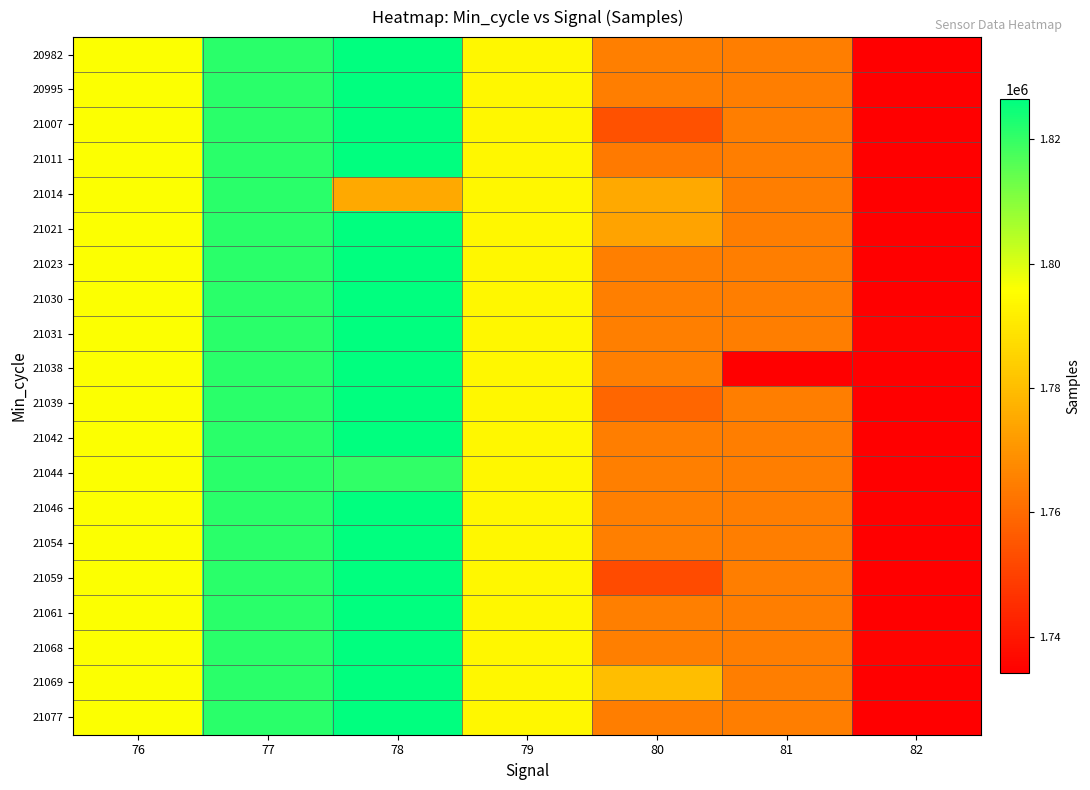

At which category is the sum across all series the highest?

78